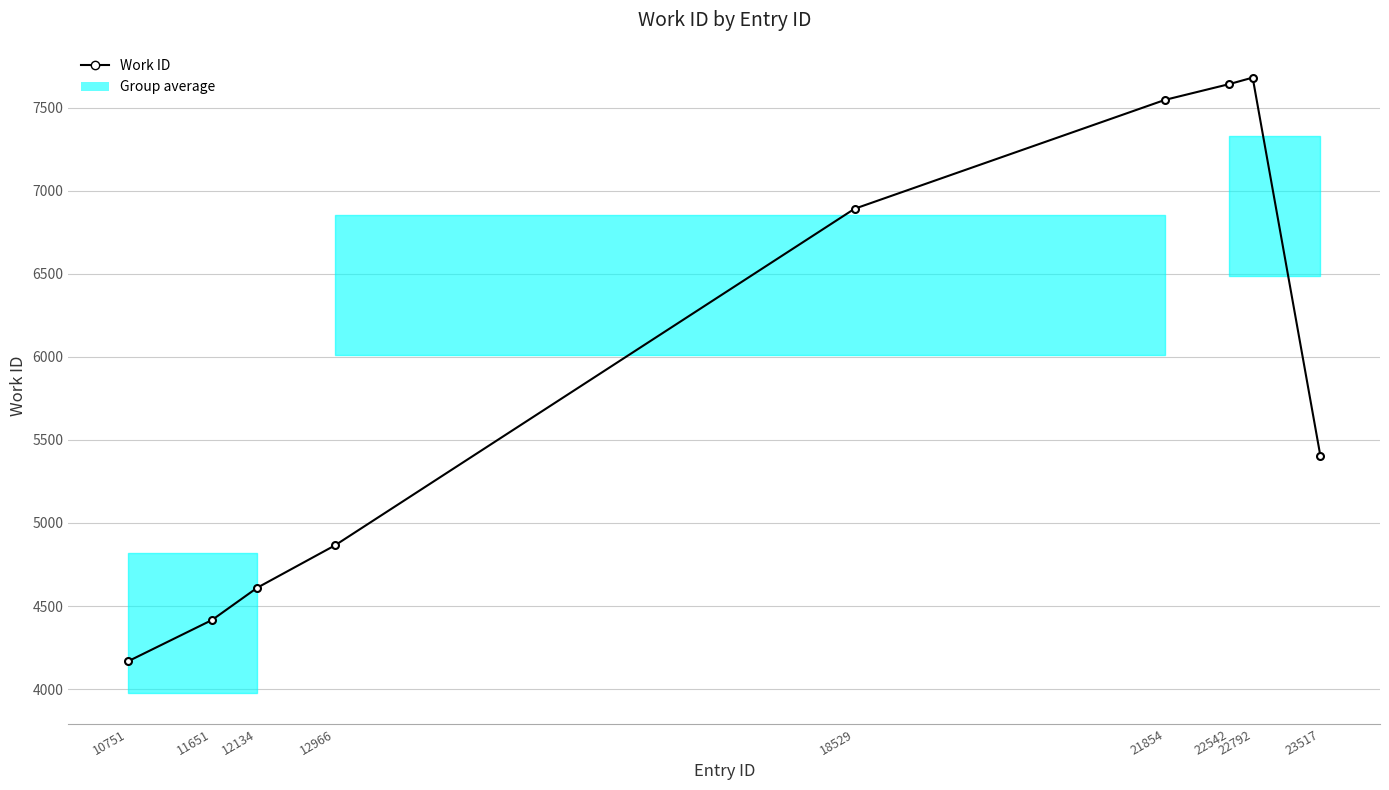

Reading left to right, list all the values displayed in this chart.

4167	4416	4610	4865	6892	7548	7643	7682	5404